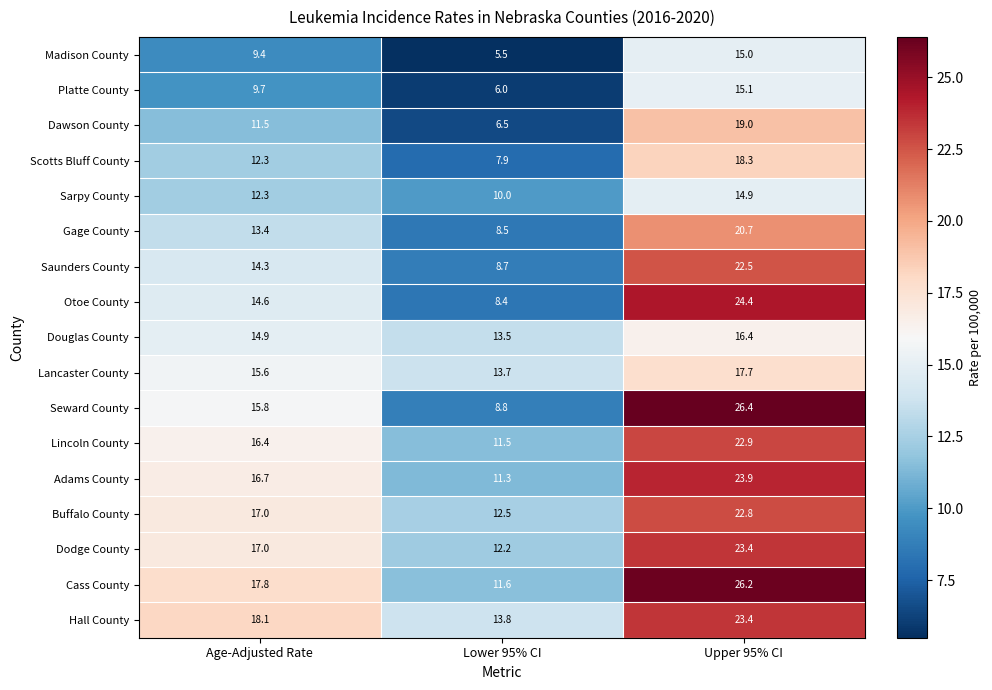

Between Age-Adjusted Rate and Upper 95% CI, which series saw the biggest shift?

Seward County